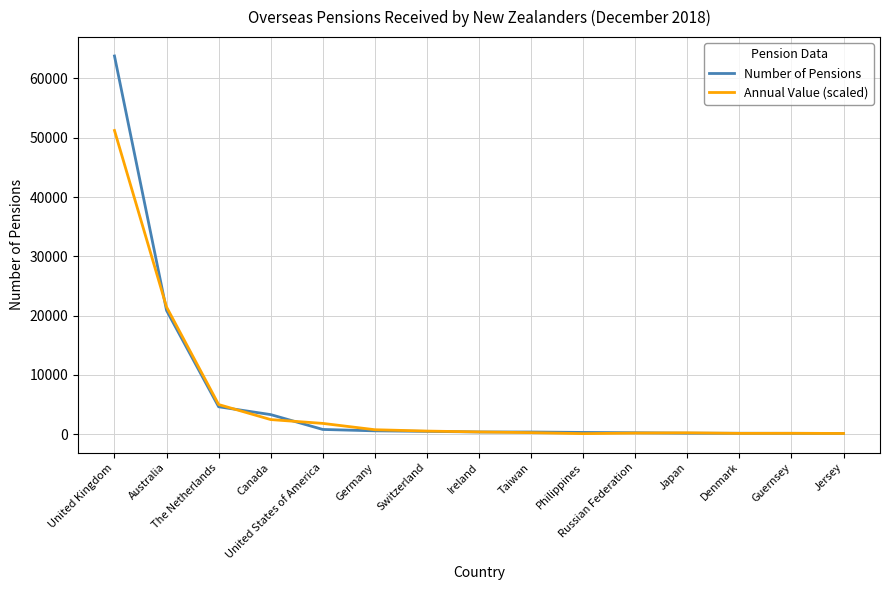

Which series has the largest range (max minus min)?

Number of Pensions